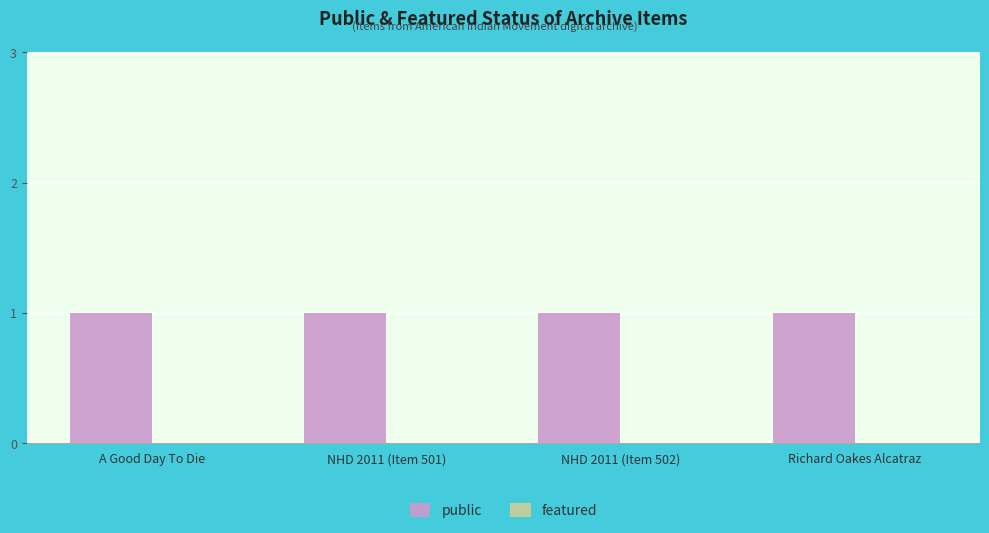

How many data points does each series have?

4